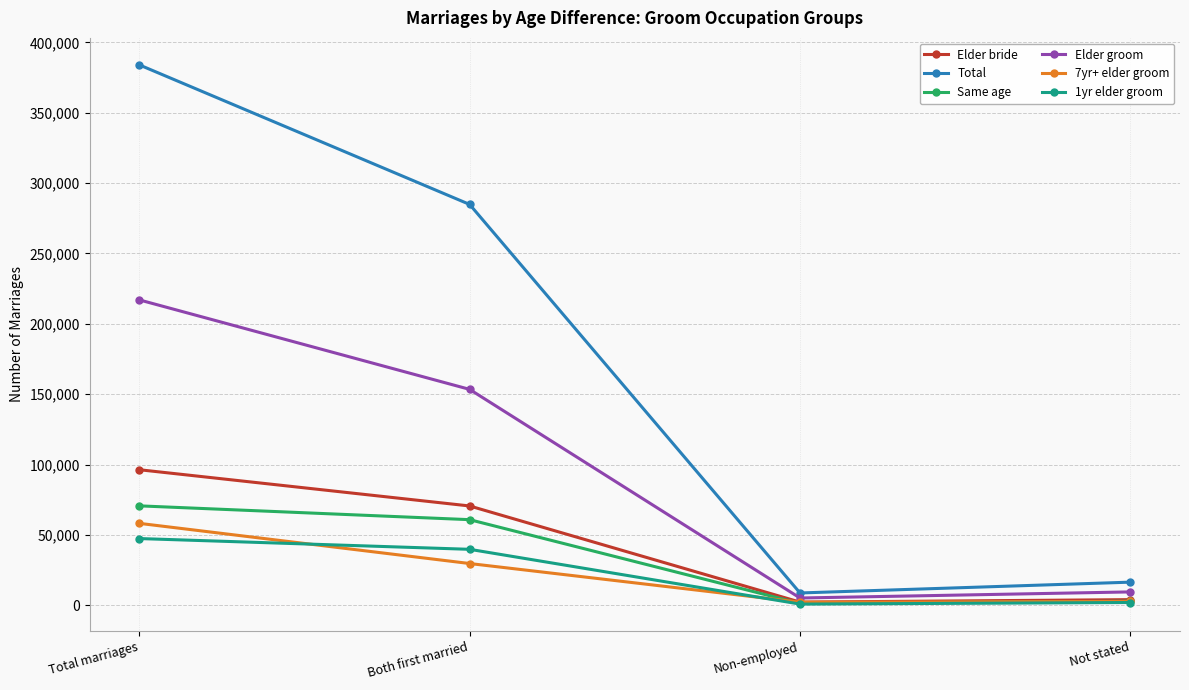

What is the average value of the 1yr elder groom series?

22505